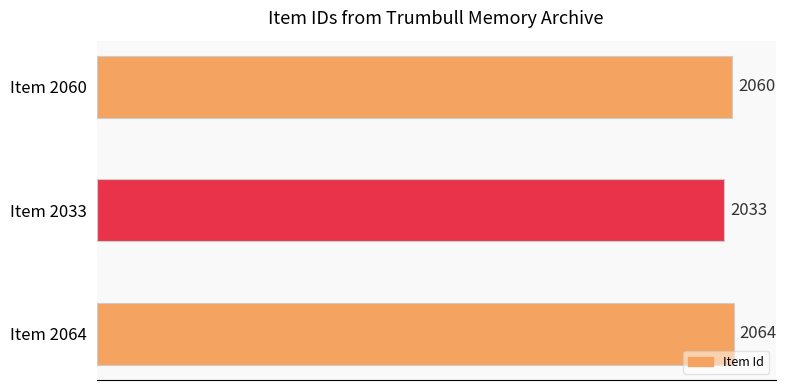

Read the value at Item 2060, to the nearest 10.

2060